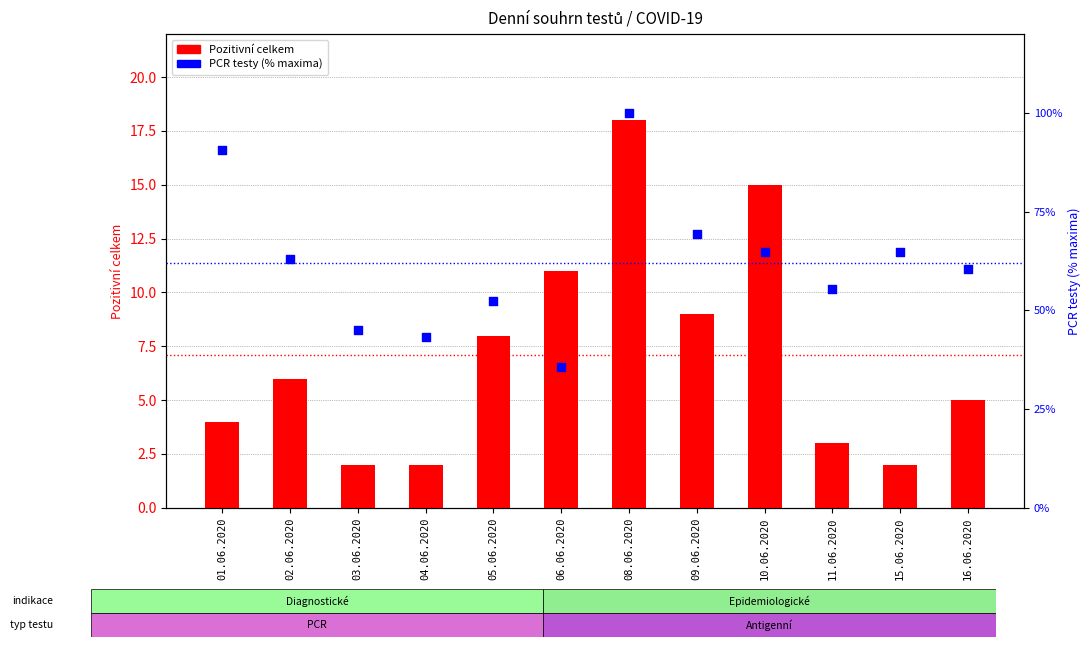

Which series reaches the minimum Y coordinate?

Pozitivní celkem